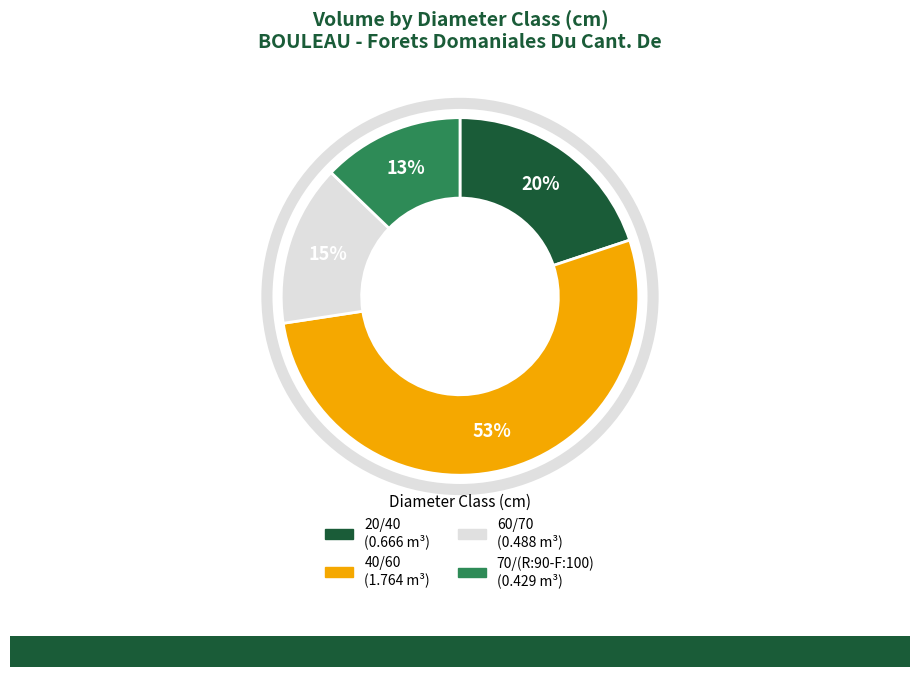

To the nearest percent, what percentage of the pie is 60/70?

15%